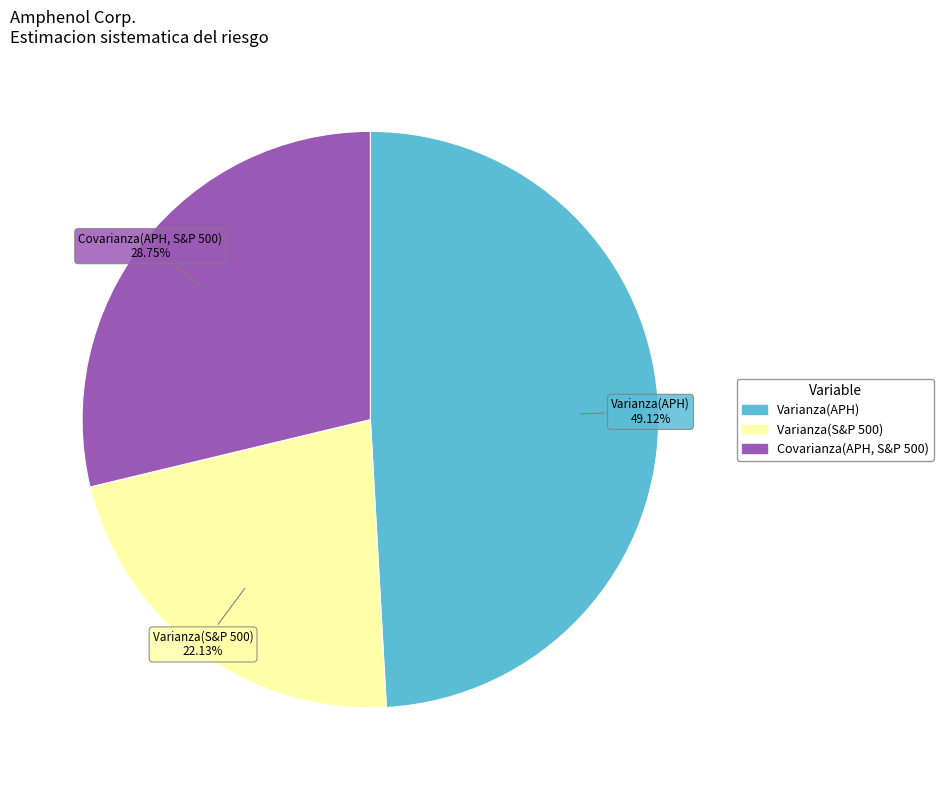

To the nearest percent, what portion does Covarianza(APH, S&P 500) represent?

29%